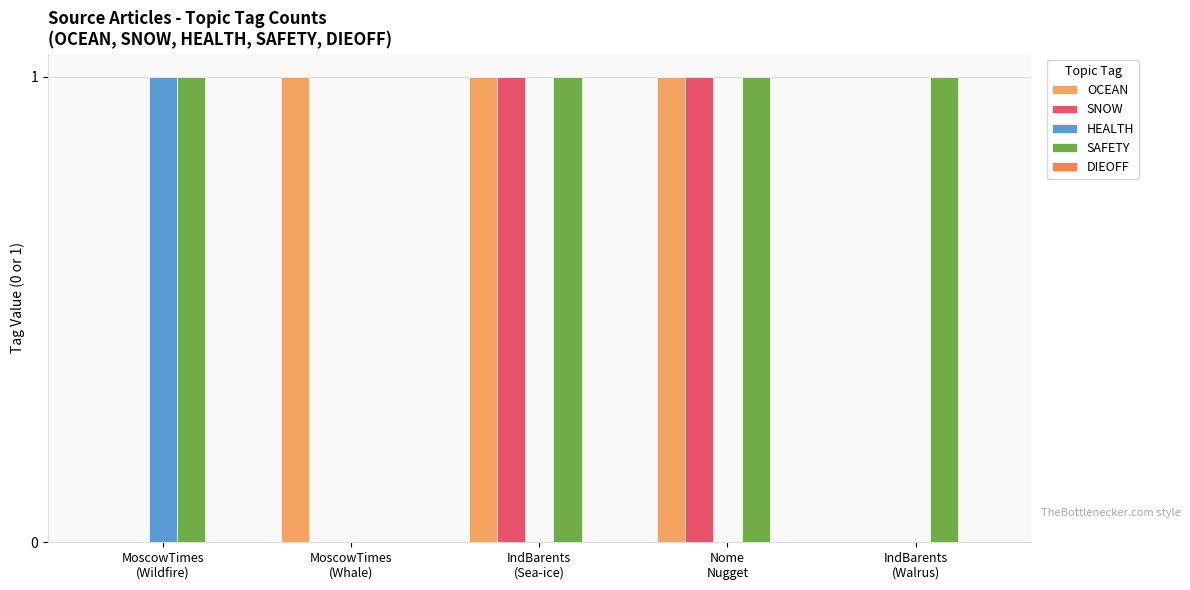

How many series are shown in this chart?

4